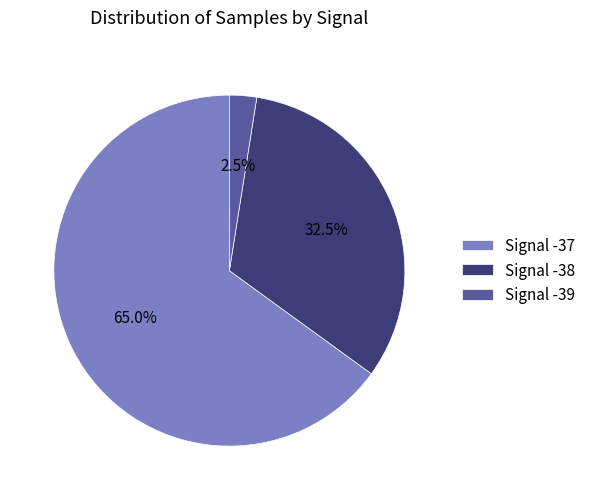

Does any single category account for the majority?

Yes